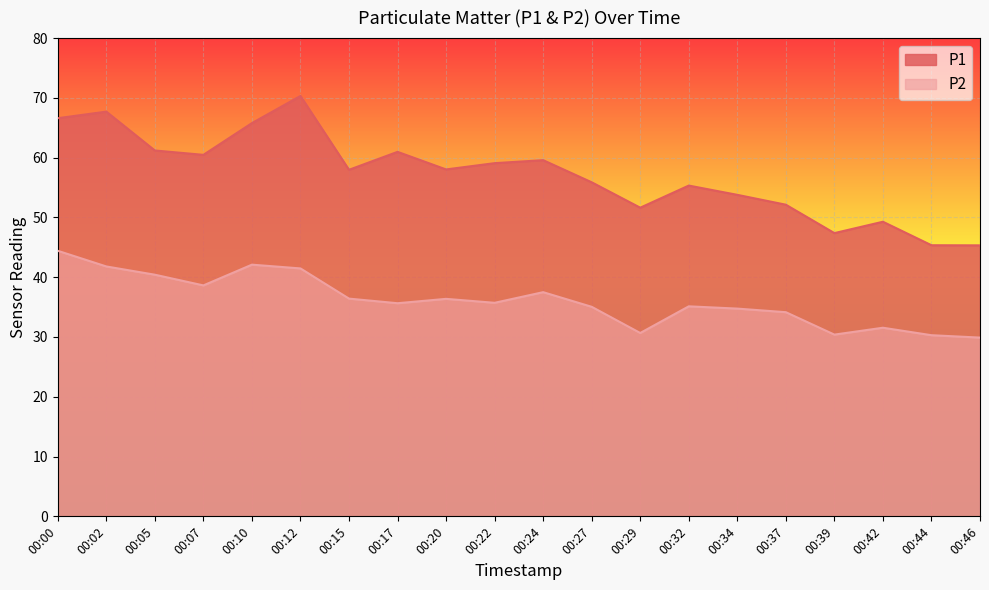

Reading right to left, extract all data points from this chart.

P1: 00:46=45.3	00:44=45.4	00:42=49.3	00:39=47.4	00:37=52.1	00:34=53.8	00:32=55.3	00:29=51.6	00:27=55.9	00:24=59.6	00:22=59.1	00:20=58.0	00:17=61.0	00:15=58.0	00:12=70.3	00:10=65.8	00:07=60.5	00:05=61.2	00:02=67.7	00:00=66.6
P2: 00:46=29.9	00:44=30.3	00:42=31.6	00:39=30.4	00:37=34.1	00:34=34.8	00:32=35.1	00:29=30.7	00:27=35.0	00:24=37.5	00:22=35.7	00:20=36.4	00:17=35.6	00:15=36.4	00:12=41.5	00:10=42.1	00:07=38.6	00:05=40.4	00:02=41.8	00:00=44.4